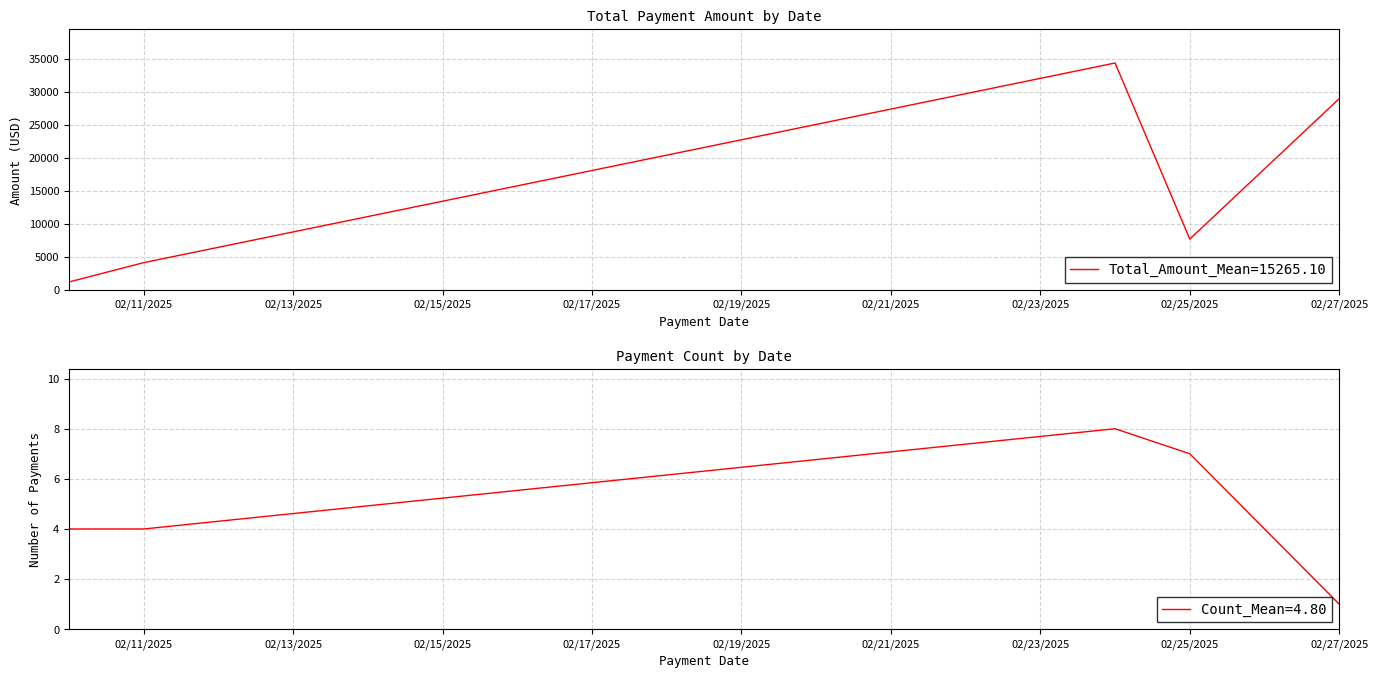

At which label is Total_Amount_Mean=15265.10 closest to 17782?

02/25/2025